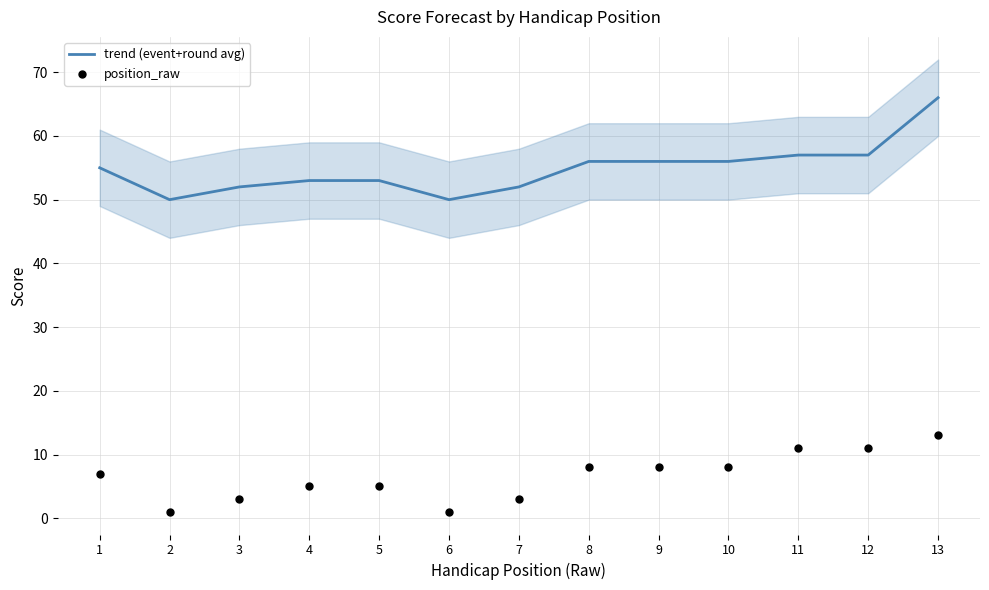

What are all the series names shown in the legend?

trend (event+round avg), position_raw